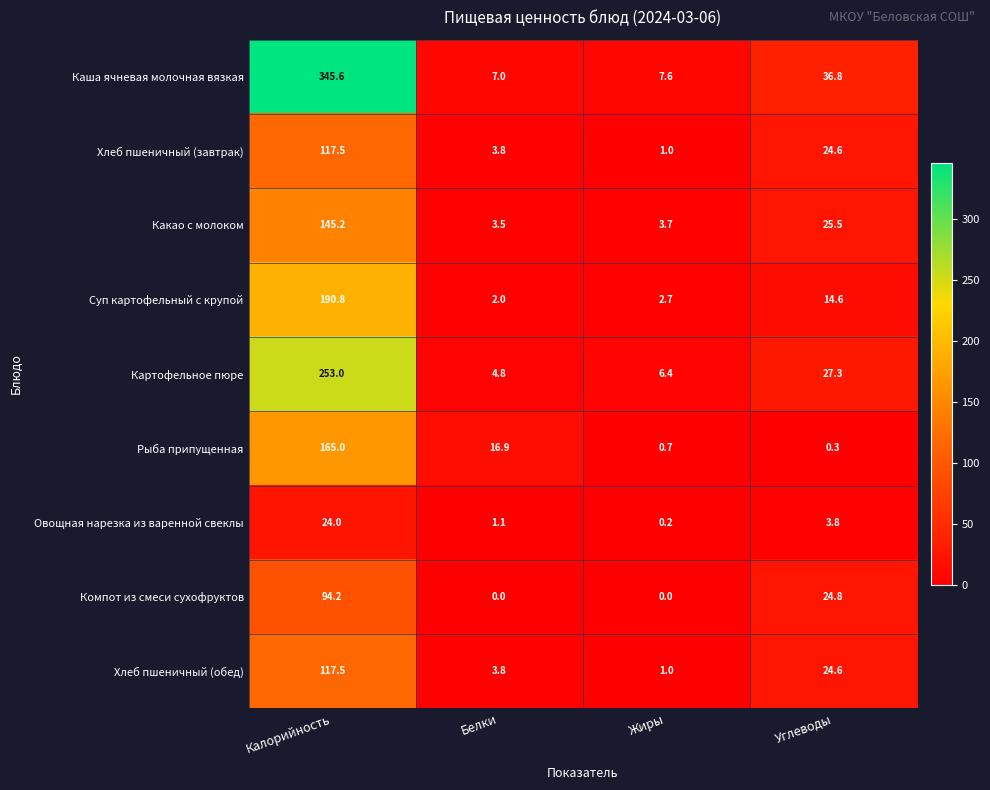

What is the approximate value of Картофельное пюре at Калорийность?

253.0